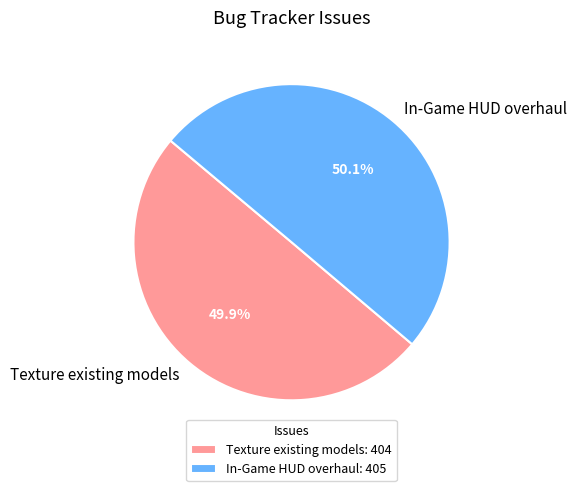

Combined, what portion of the pie is In-Game HUD overhaul and Texture existing models?

100.0%